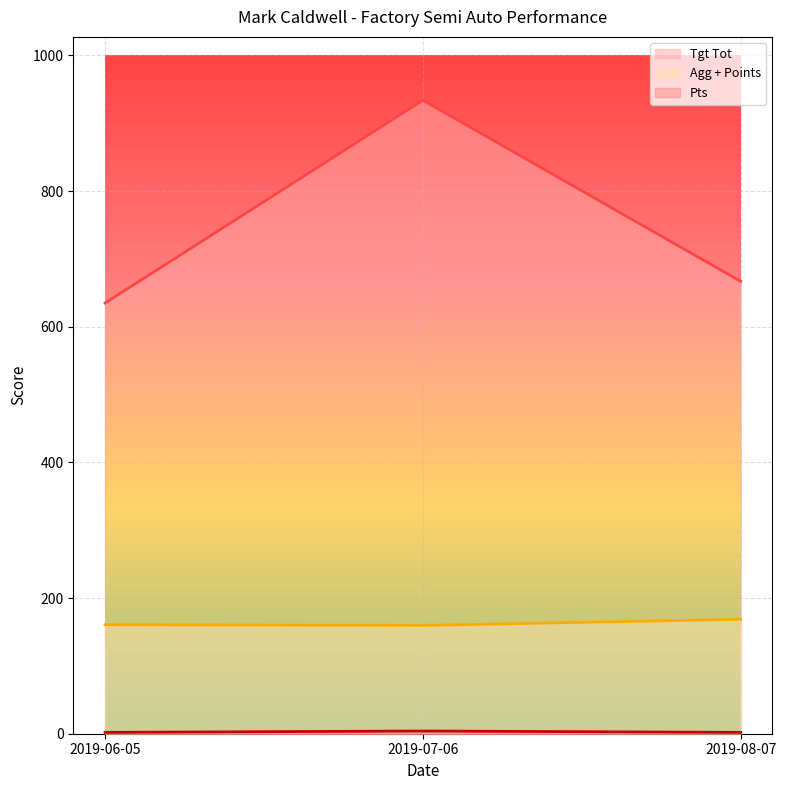

At which label does Agg + Points first exceed 160?

2019-06-05